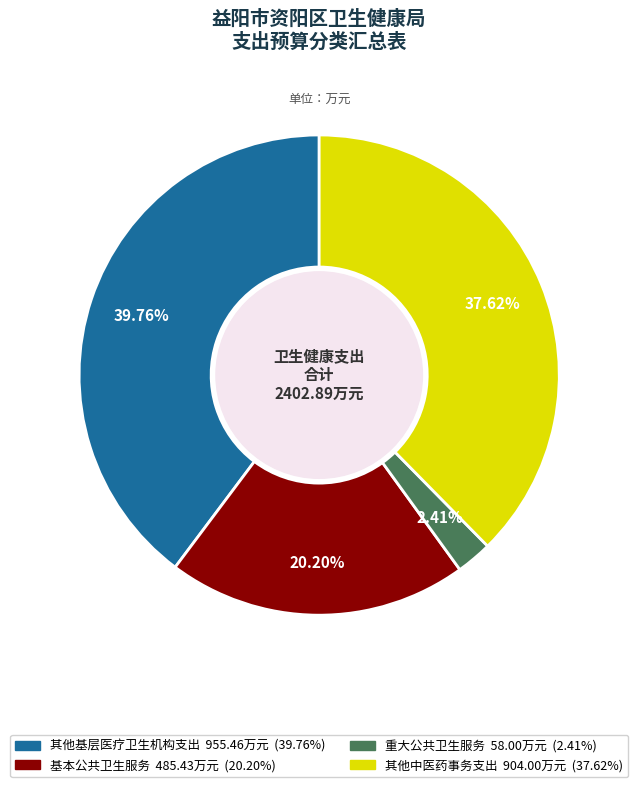

What is the ratio of the value at 其他中医药事务支出 to the value at 其他基层医疗卫生机构支出?

0.9